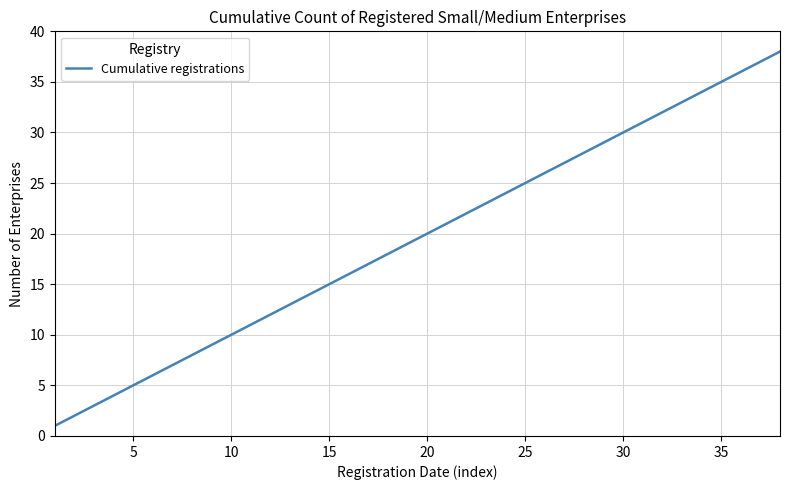

What is the maximum value shown in the chart?

38